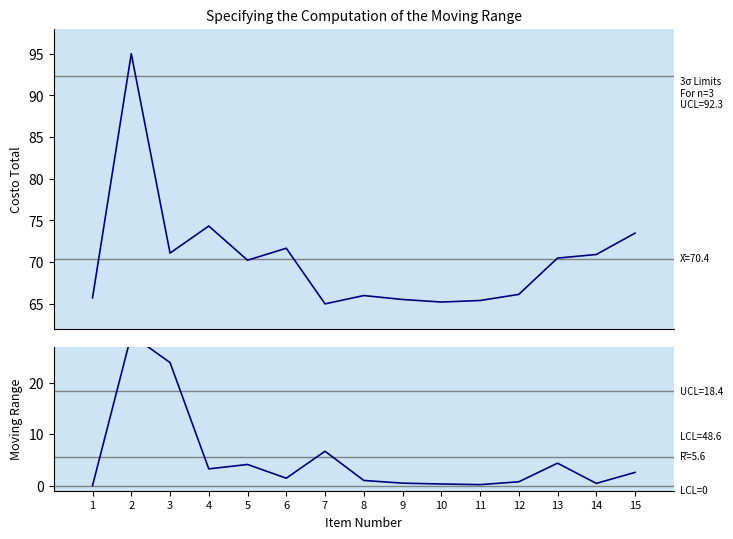

At which category is the sum across all series the highest?

2